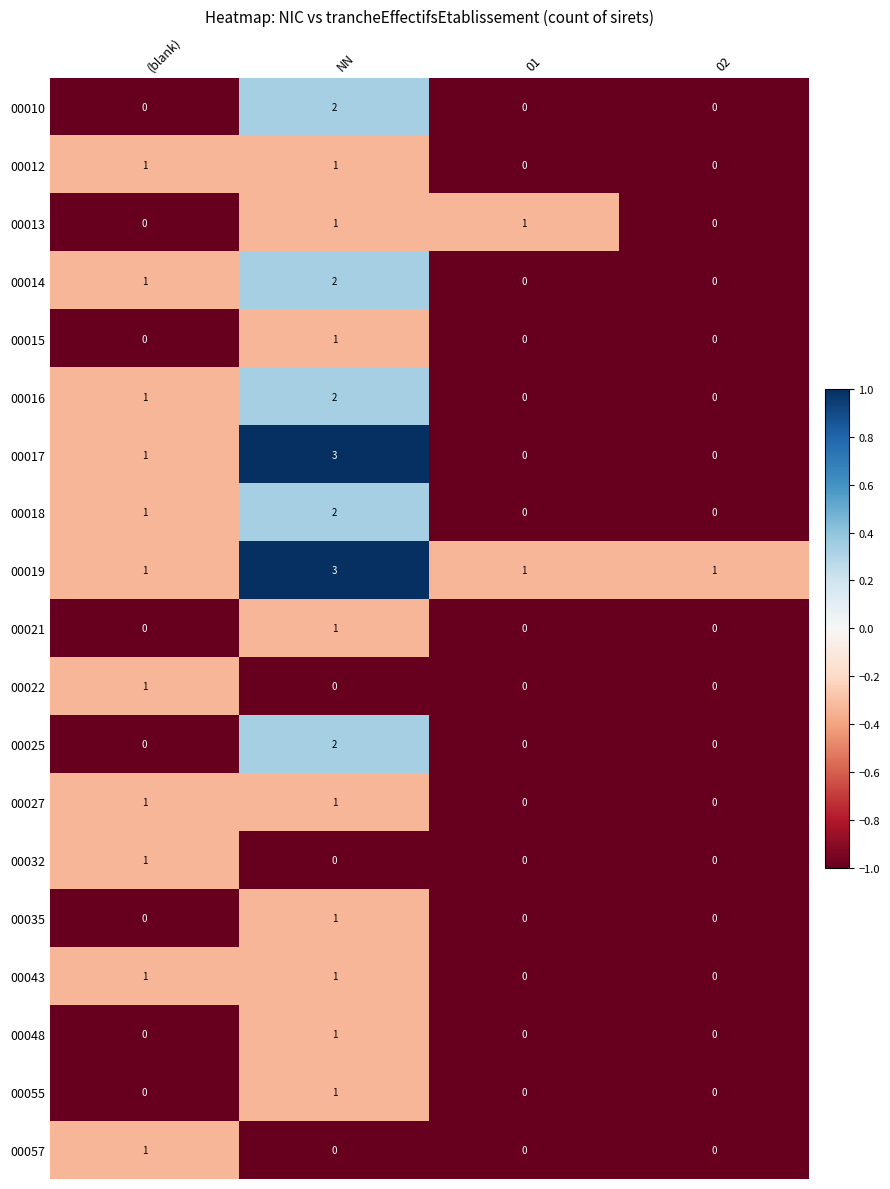

Which category has the highest value across all series?

NN